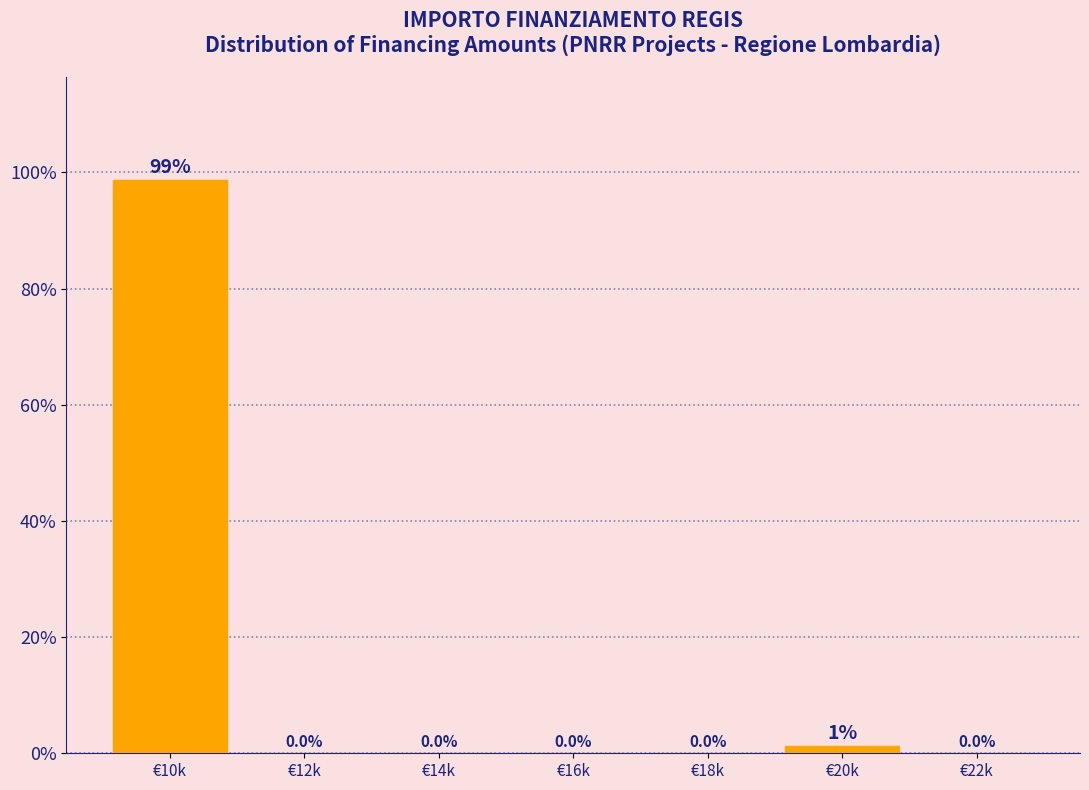

What is the change in value from €16k to €20k?

+1.3